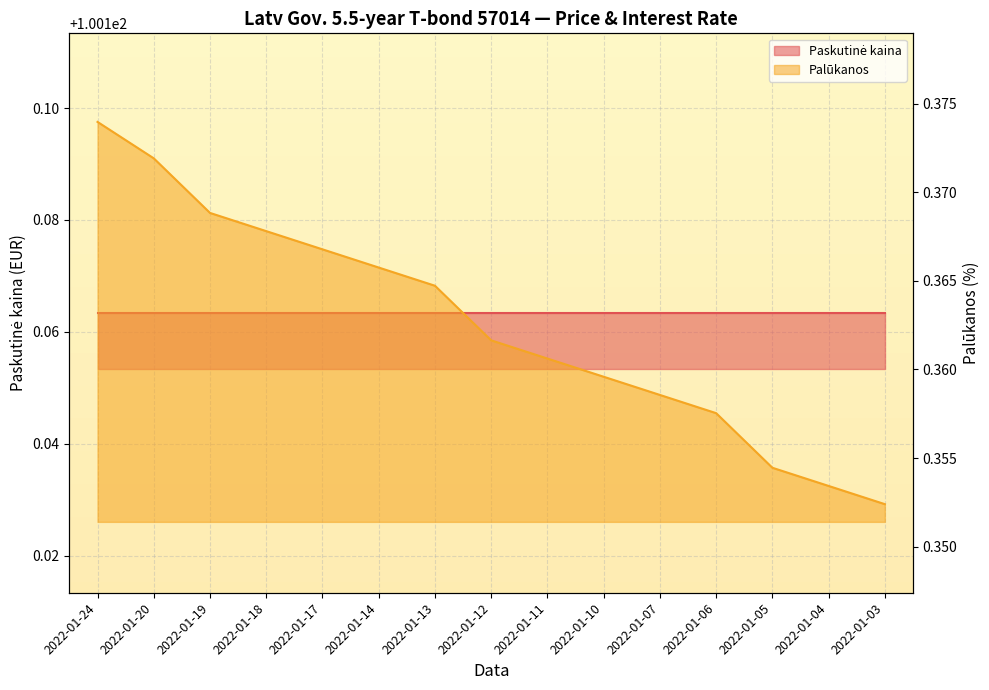

Rank the categories by value from lowest to highest.

2022-01-03, 2022-01-04, 2022-01-05, 2022-01-06, 2022-01-07, 2022-01-10, 2022-01-11, 2022-01-12, 2022-01-13, 2022-01-14, 2022-01-17, 2022-01-18, 2022-01-19, 2022-01-20, 2022-01-24